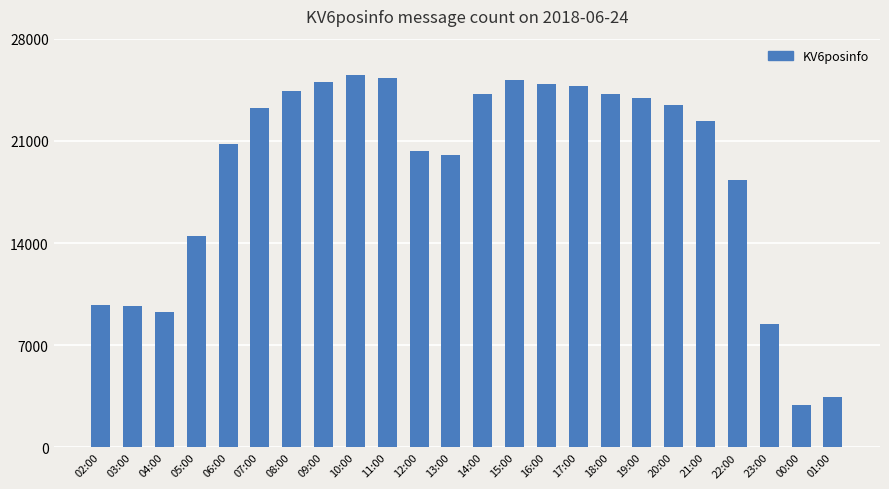

The value at 16:00 is 24876. True or false?

True